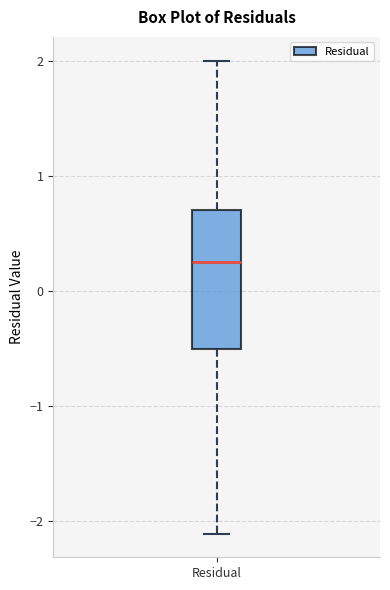

Where is the lower edge of the box for Residual on the y-axis? The values are not printed on the chart, so give them approximately, as read against the axis.

-0.5